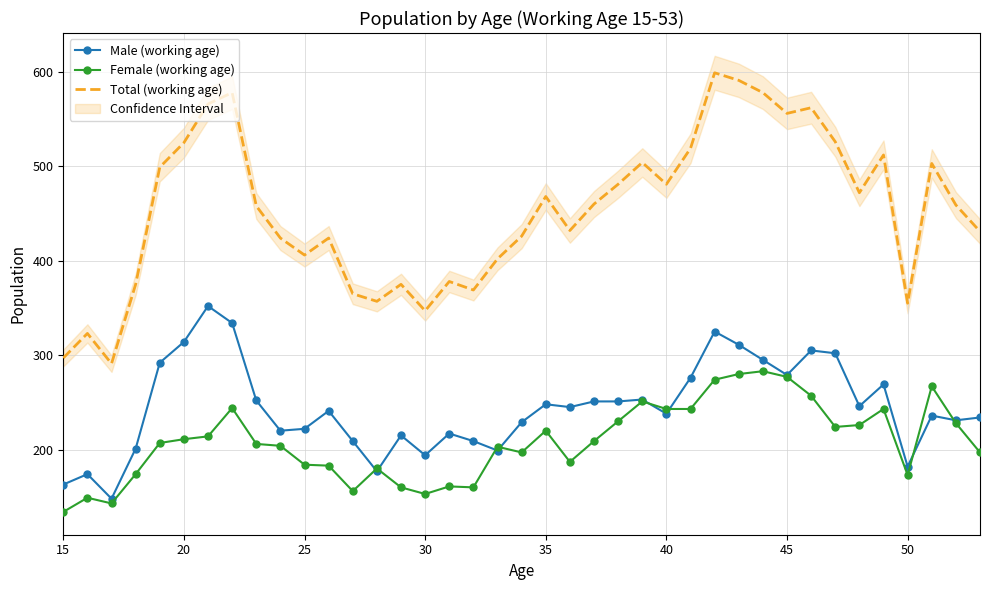

True or false: Total (working age) and Male (working age) intersect in this chart.

False